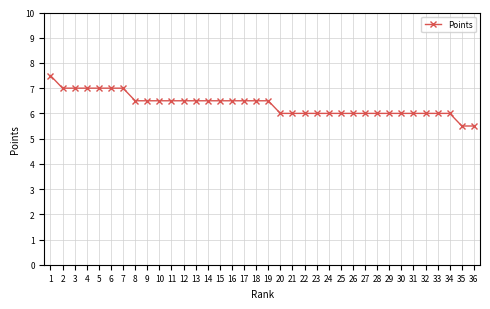

Count the values in the range 6 to 7.

33